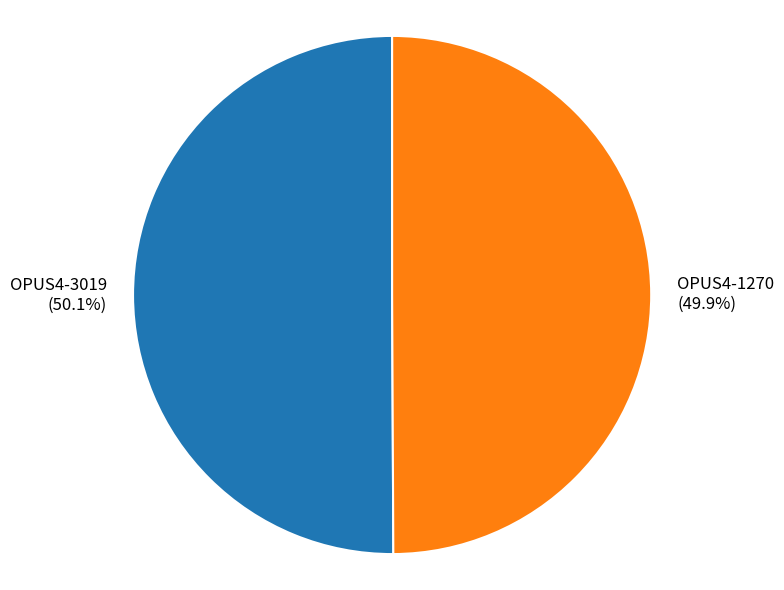

What is the ratio of the value at OPUS4-1270 to the value at OPUS4-3019?

1.0